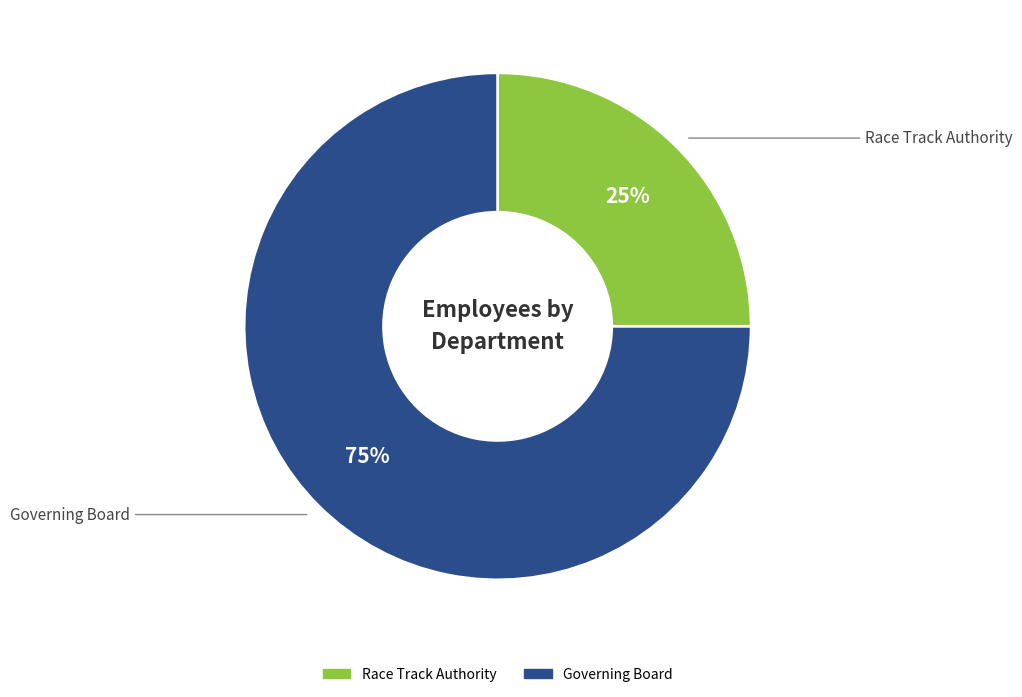

The Race Track Authority slice represents 25% of the pie. True or false?

True